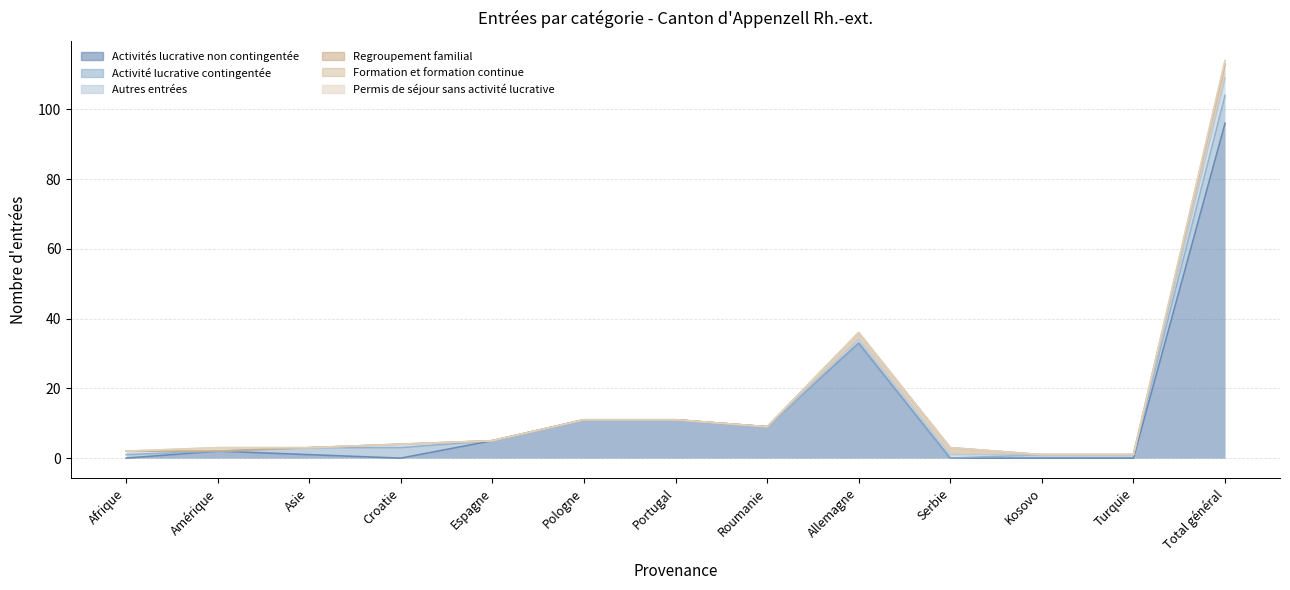

Count the number of data series in this chart.

6